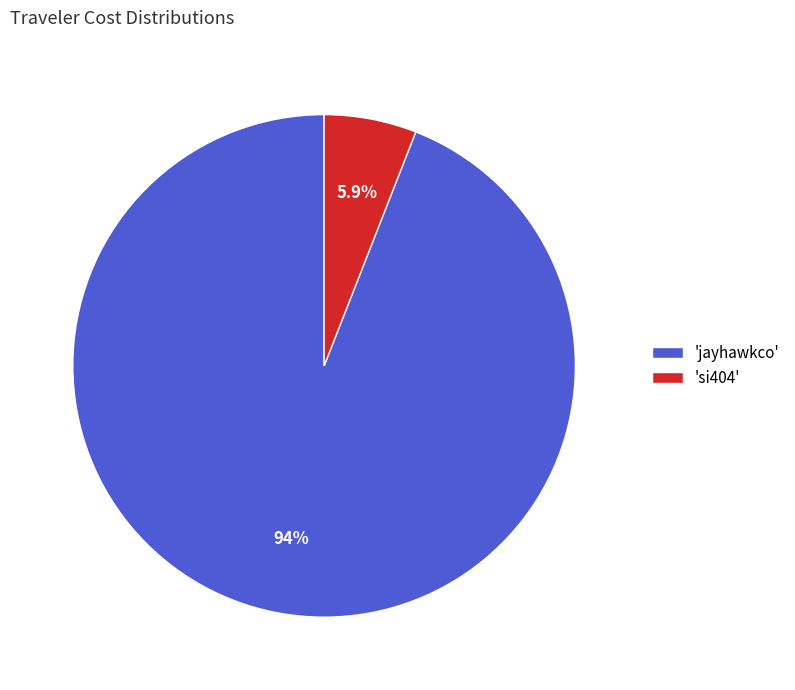

Does any single category account for the majority?

Yes